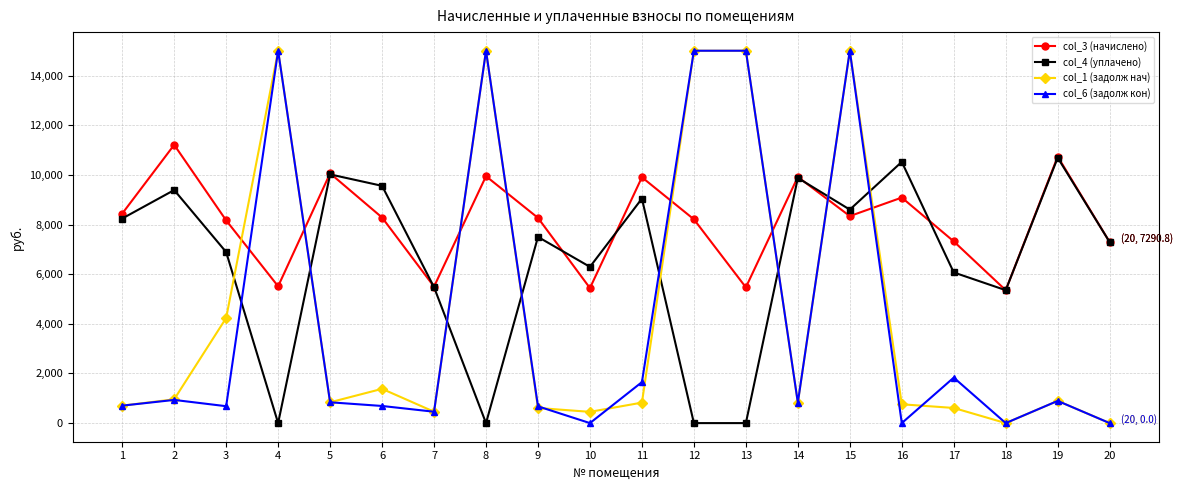

What is the spread (max minus min) of values at 11?

9077.6